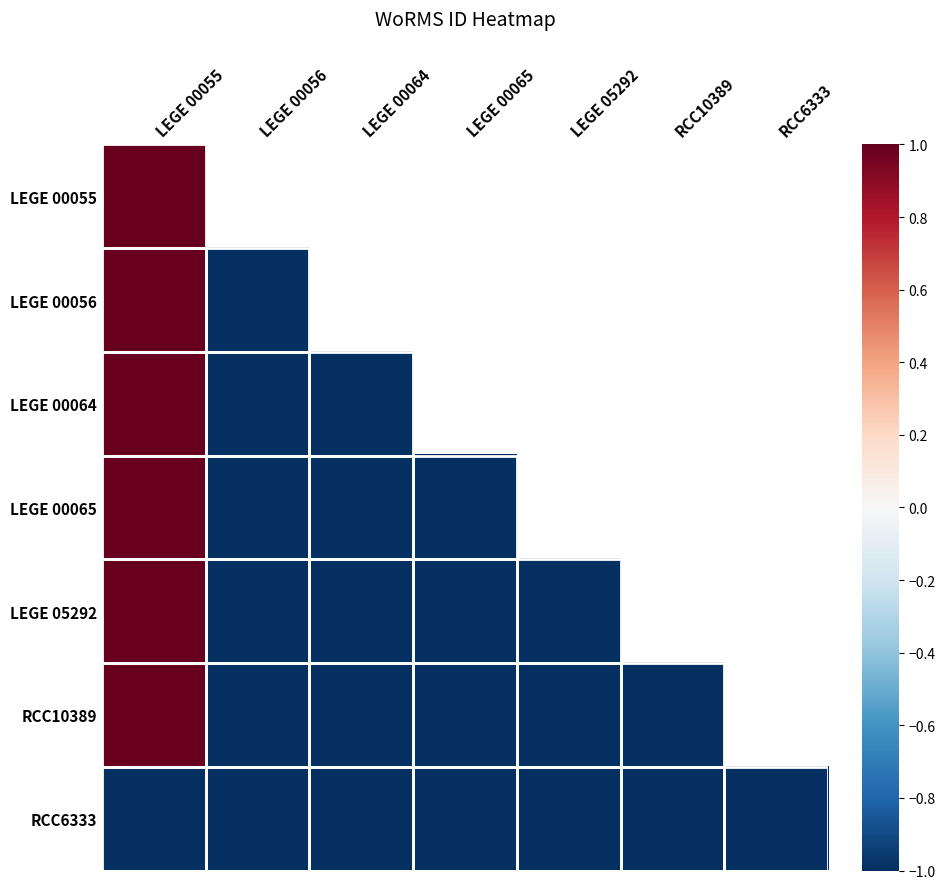

The RCC6333 series shows -0.6 at LEGE 00055. True or false?

False